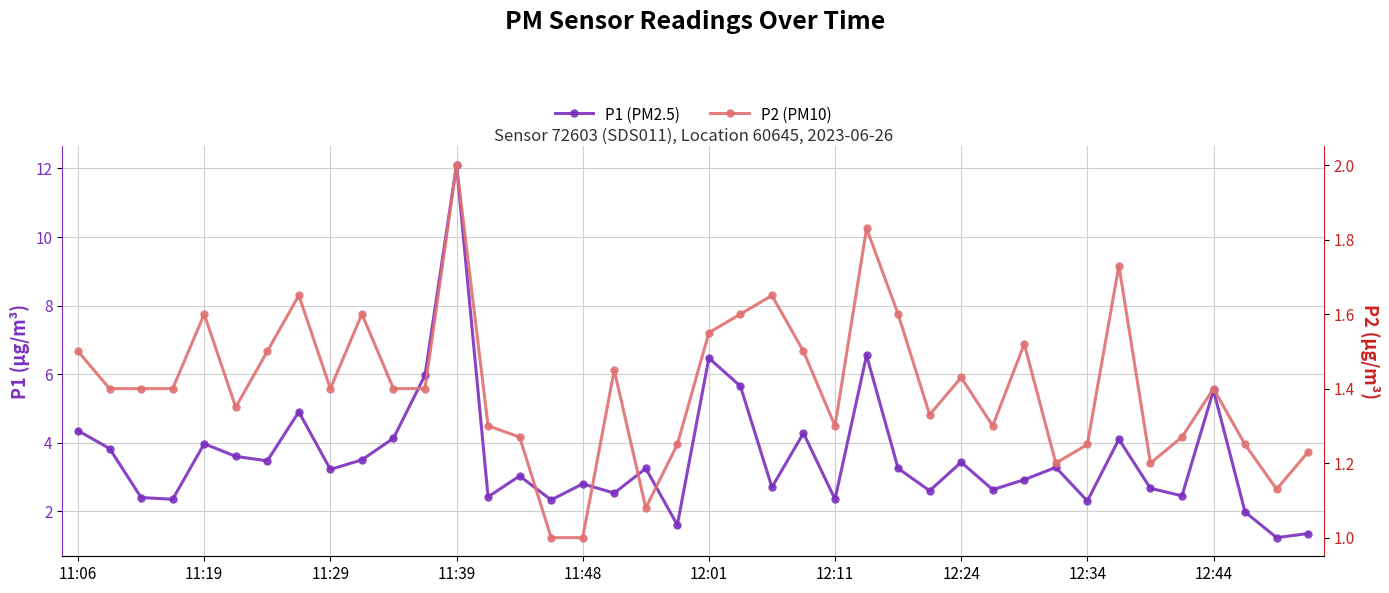

What is the value of the P1 (PM2.5) point at the 37th from the left?

5.5